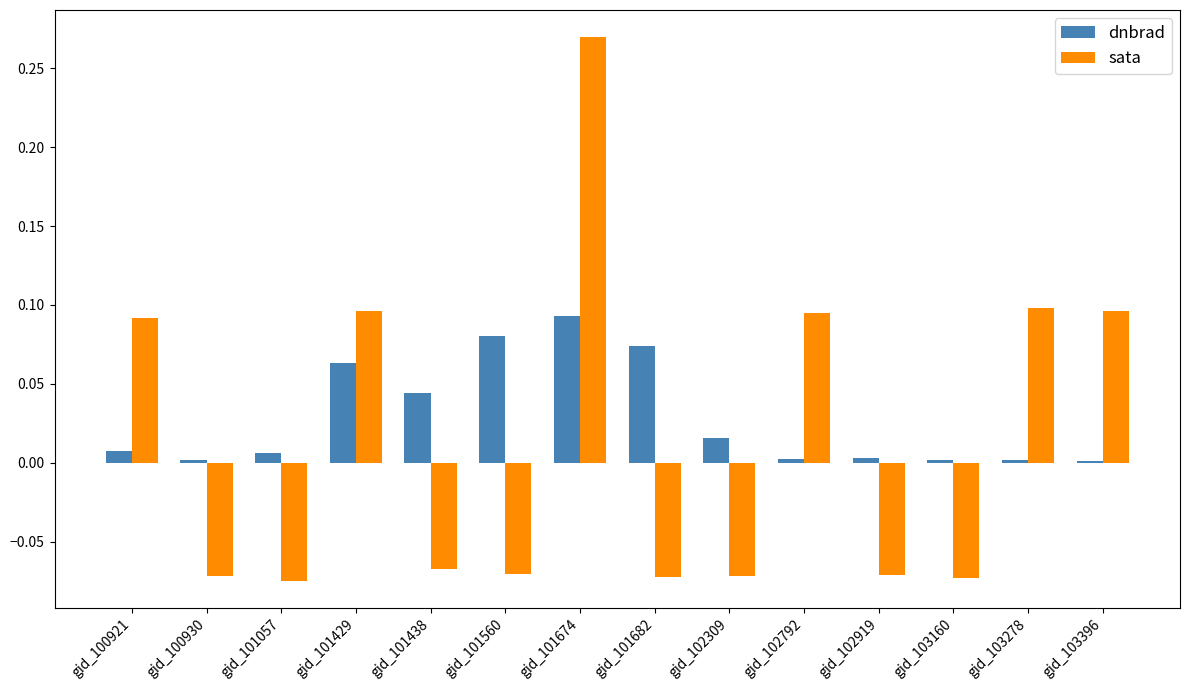

Is it true that sata equals 0.1 at gid_101429?

True